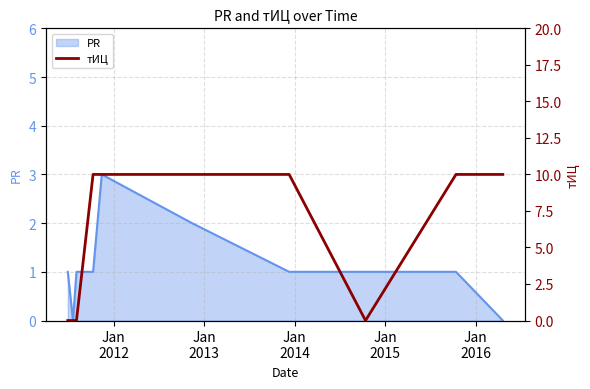

What is the difference between the second highest and second lowest values?

10